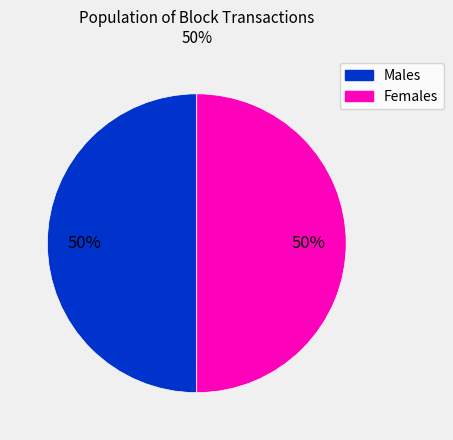

To the nearest percent, what is the average slice percentage?

50%